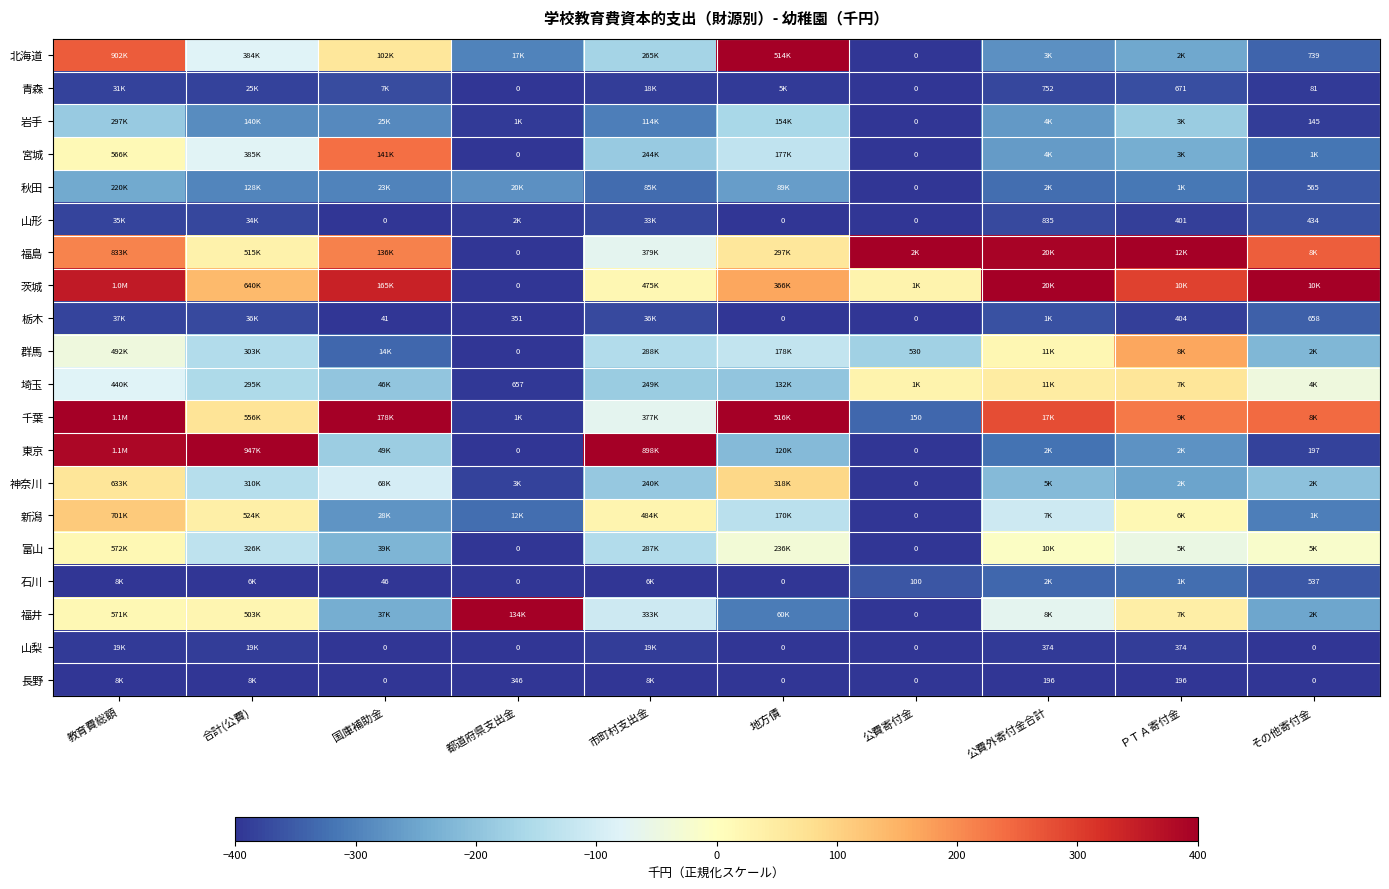

Which series changed the most between 国庫補助金 and 公費寄付金?

千葉